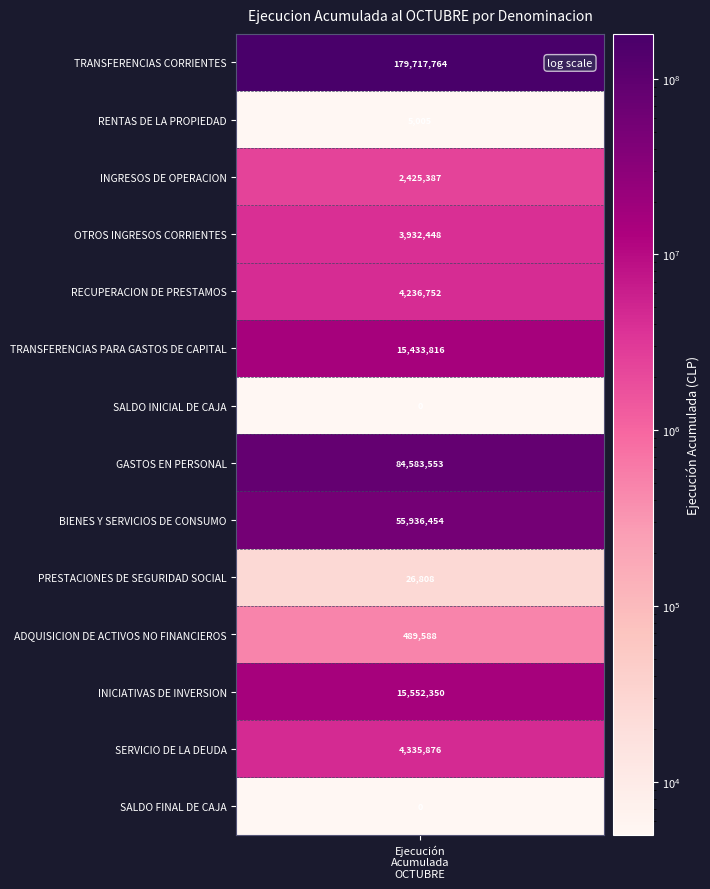

Is it true that SALDO FINAL DE CAJA equals 0 at 0?

True